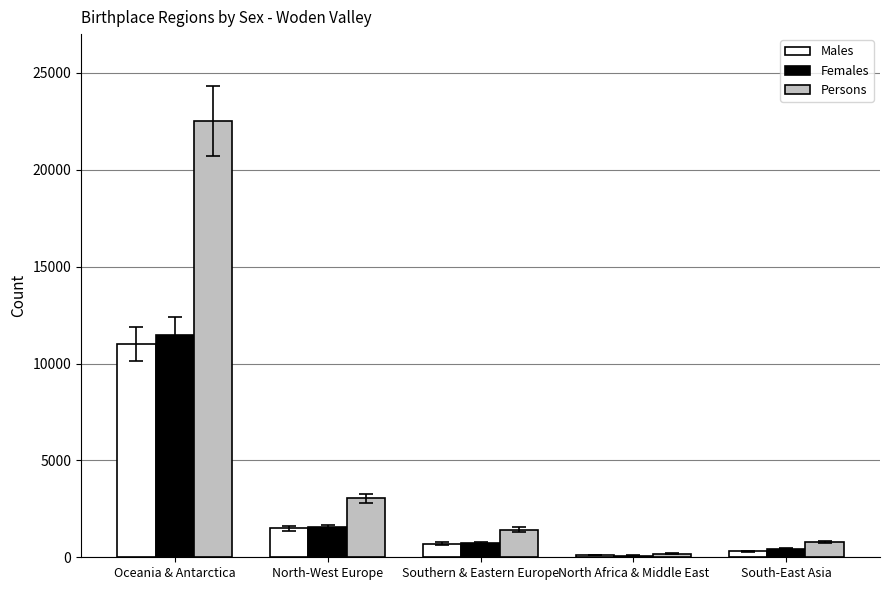

At which label is Persons closest to 11346?

North-West Europe